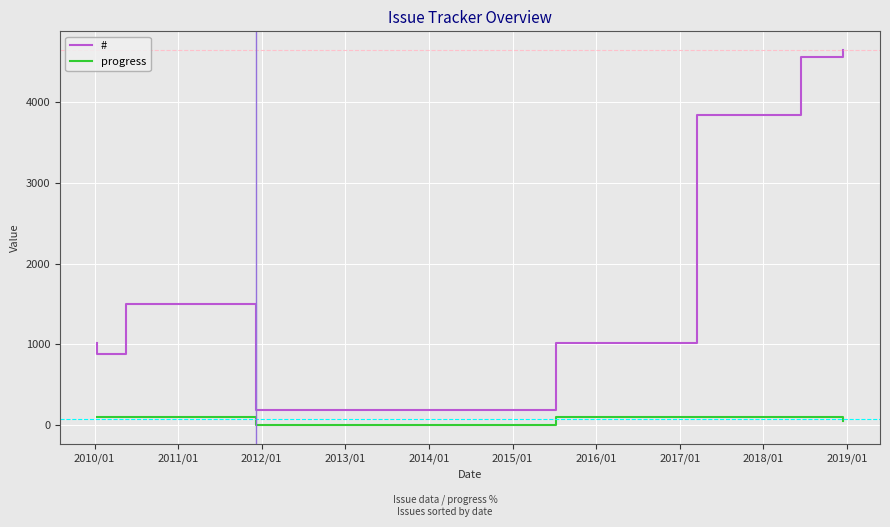

True or false: # and progress intersect in this chart.

False